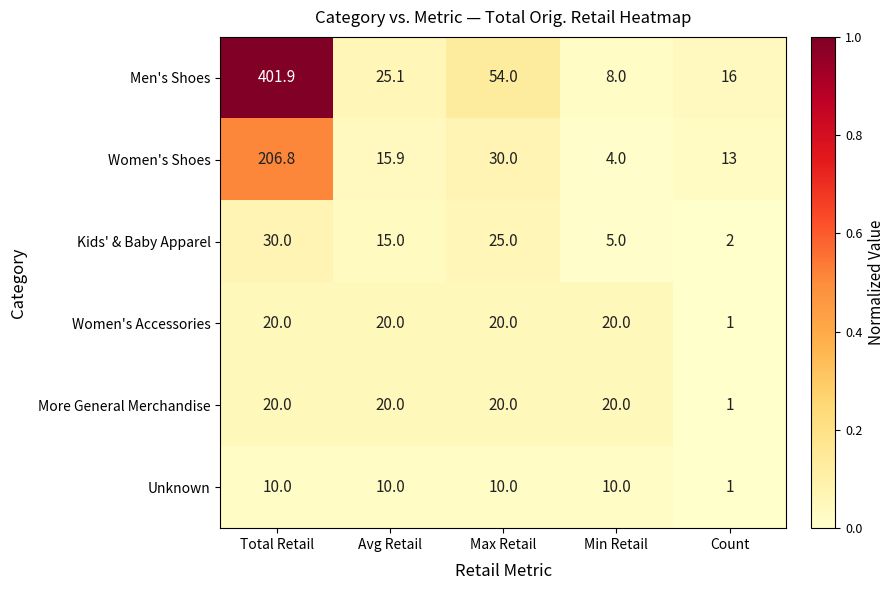

Which label corresponds to the largest value in the chart?

Total Retail